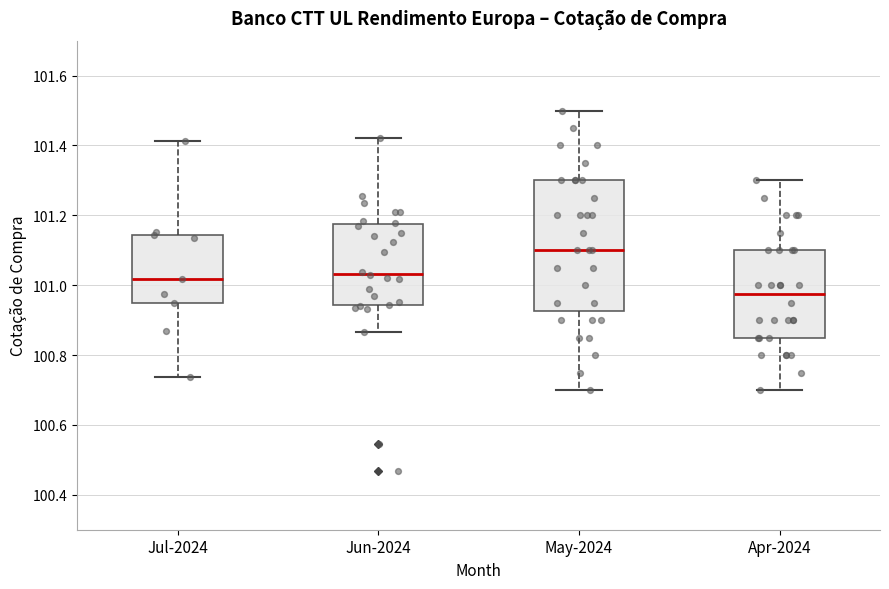

Comparing the boxes themselves (not the whiskers), which one is the tallest?

May-2024